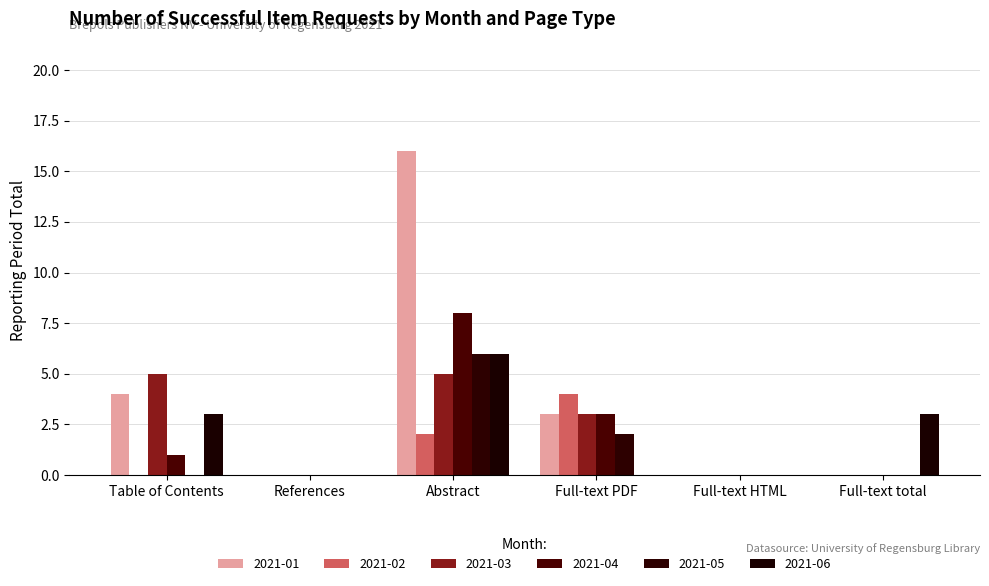

True or false: 2021-02 has a value of 2 at Table of Contents.

False